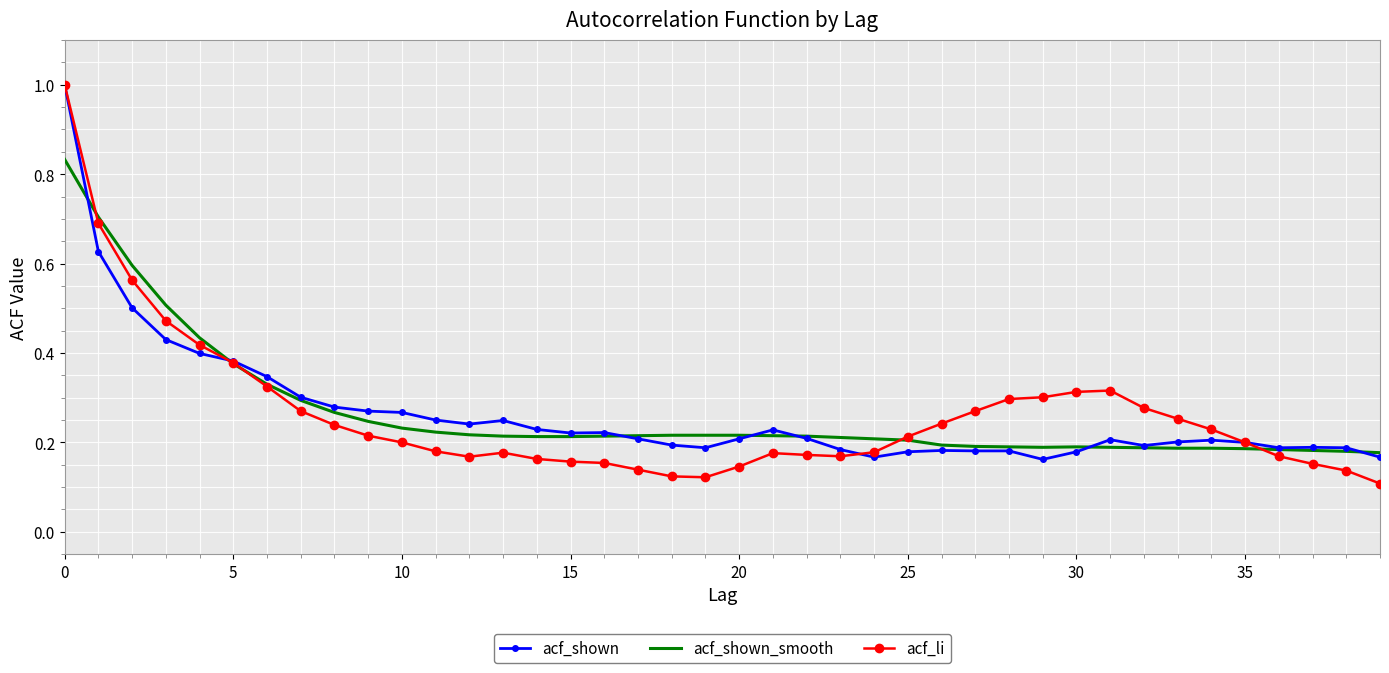

Which series has the largest range (max minus min)?

acf_li